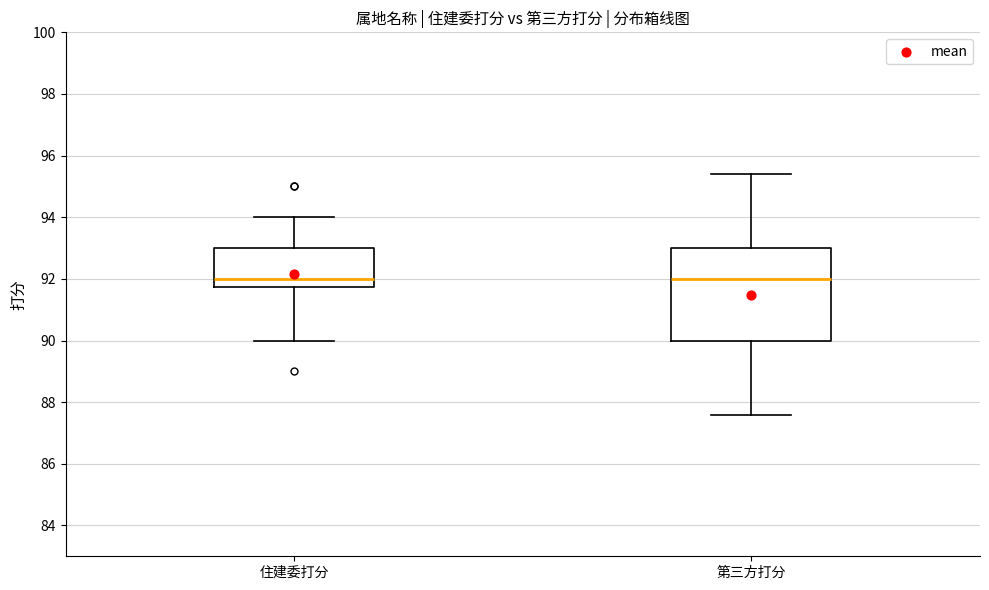

Reading left to right, transcribe this box plot: for each box, give where its median line is, the range the box spans, and where its two whiskers end, as read against the y-axis. The values are not printed on the chart, so give them approximately, as read against the axis.

住建委打分: median 92.0, box 91.8 to 93.0, whiskers 90.0 to 94.0
第三方打分: median 92.0, box 90.0 to 93.0, whiskers 87.6 to 95.4